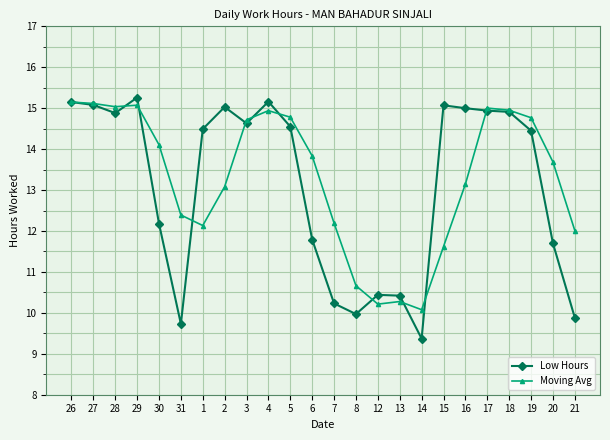

At how many categories does at least one series exceed 9?

24